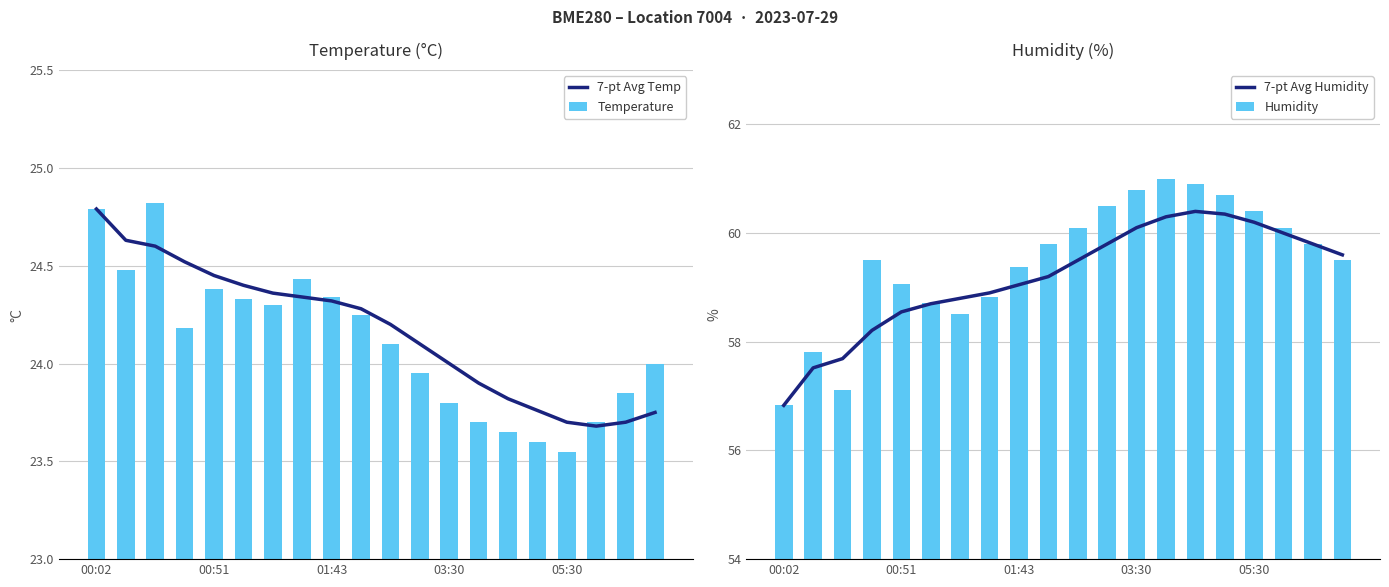

Which category has the lowest value in the Humidity series?

00:02